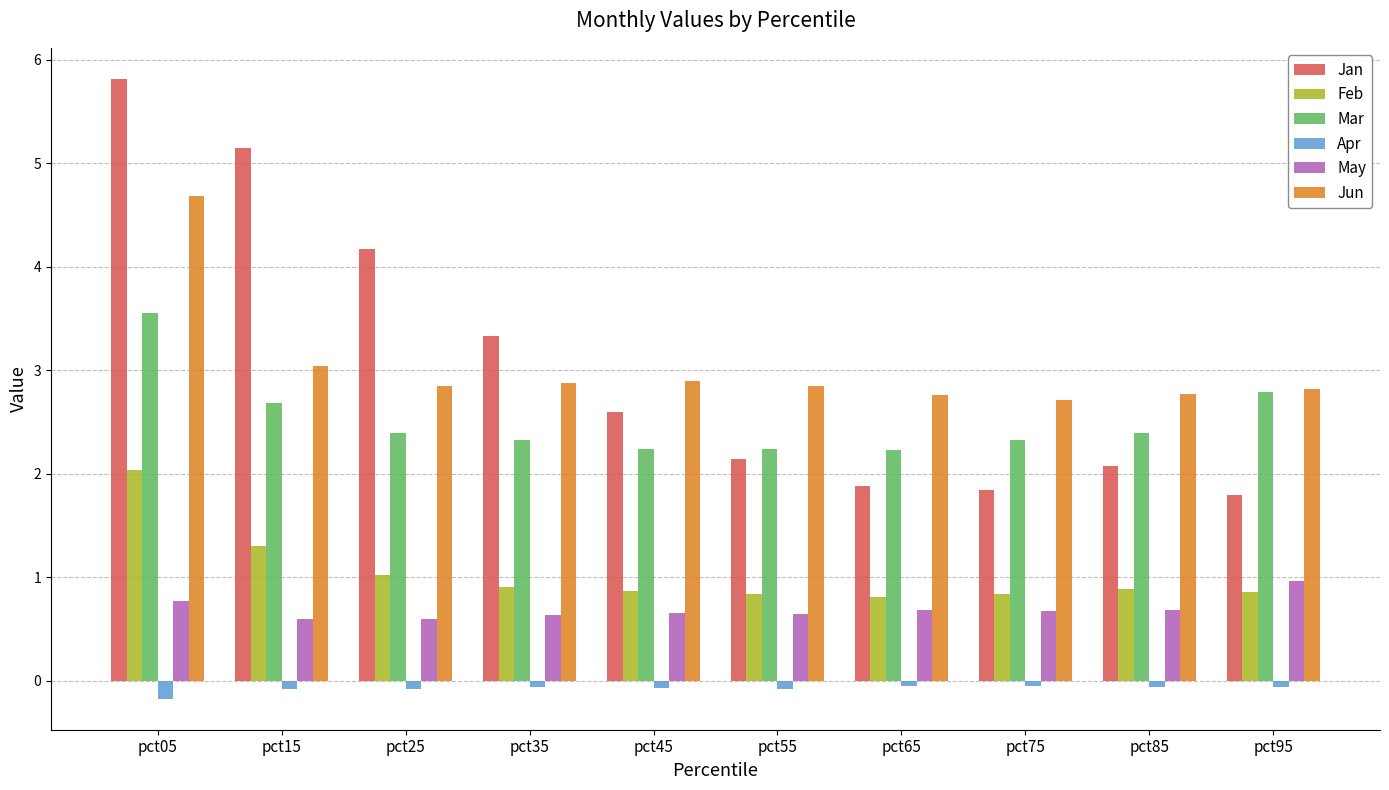

Is the value of Apr at pct75 greater than the value of Mar at pct75?

No